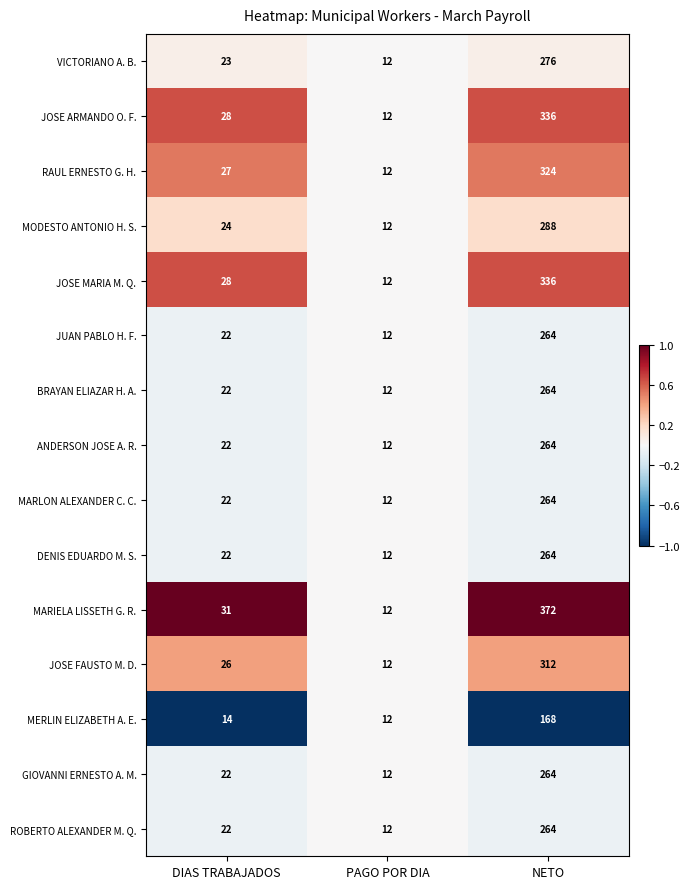

Rank the categories by DENIS EDUARDO M. S. value from highest to lowest.

NETO, DIAS TRABAJADOS, PAGO POR DIA